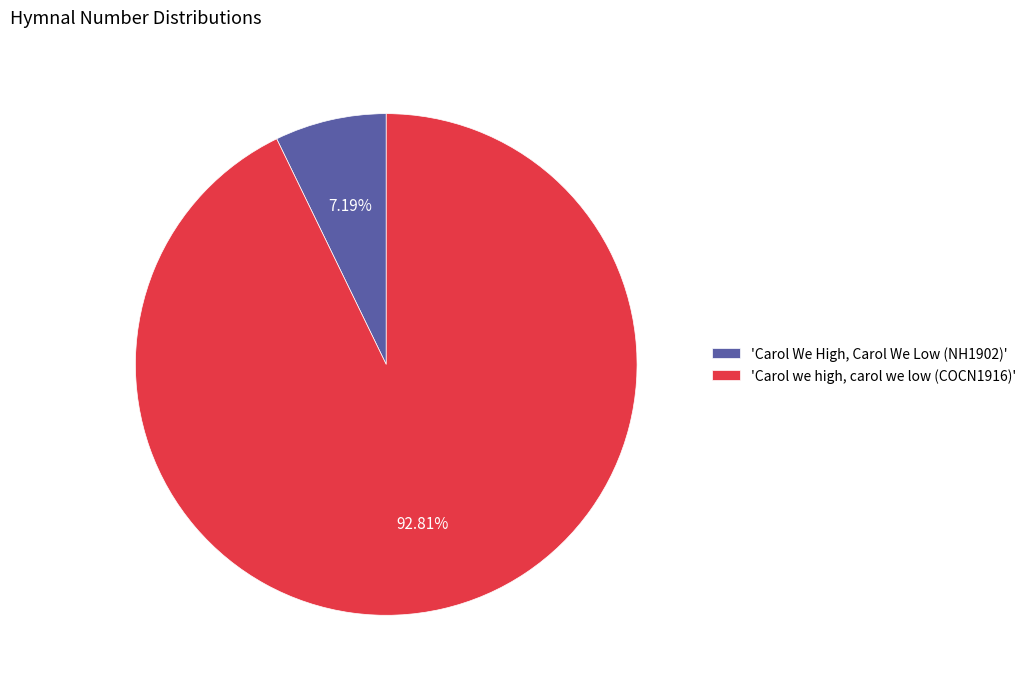

How many slices are in this pie chart?

2